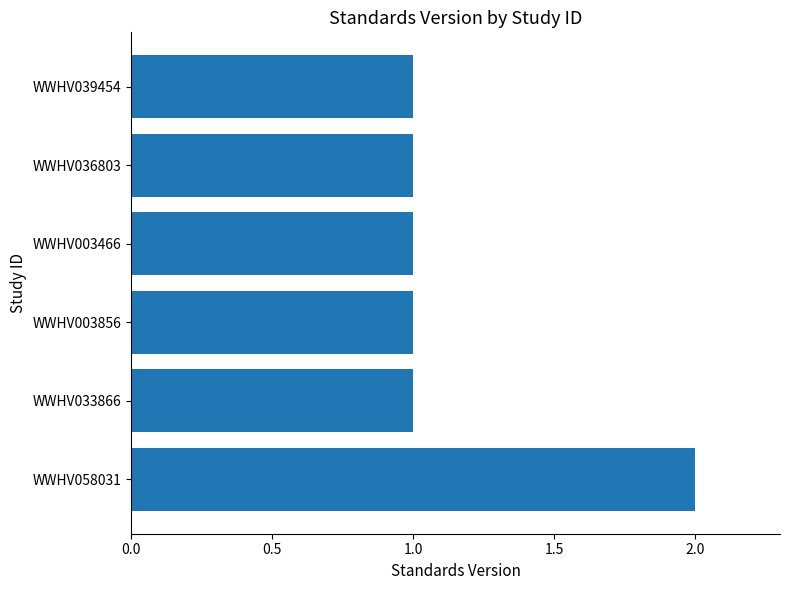

Is it true that the value at WWHV003856 is 0?

False